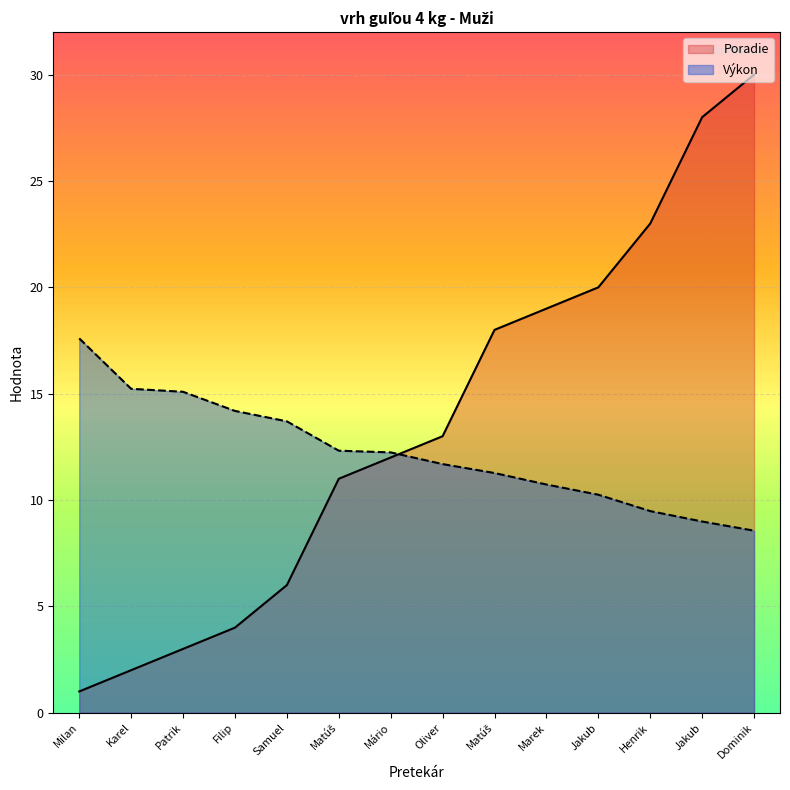

True or false: Výkon has more than 2 interior local peaks.

False